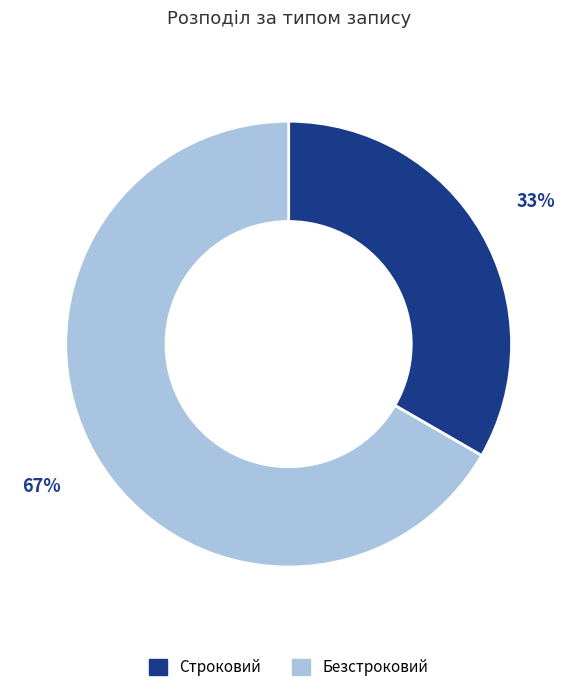

To the nearest percent, what is the average slice percentage?

50%